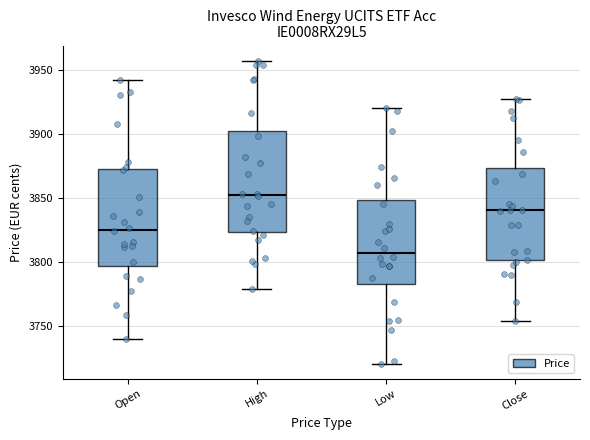

Reading left to right, transcribe this box plot: for each box, give where its median line is, the range the box spans, and where its two whiskers end, as read against the y-axis. The values are not printed on the chart, so give them approximately, as read against the axis.

Open: median 3825, box 3795 to 3875, whiskers 3740 to 3940
High: median 3855, box 3825 to 3905, whiskers 3780 to 3955
Low: median 3810, box 3785 to 3850, whiskers 3720 to 3920
Close: median 3840, box 3800 to 3875, whiskers 3755 to 3925